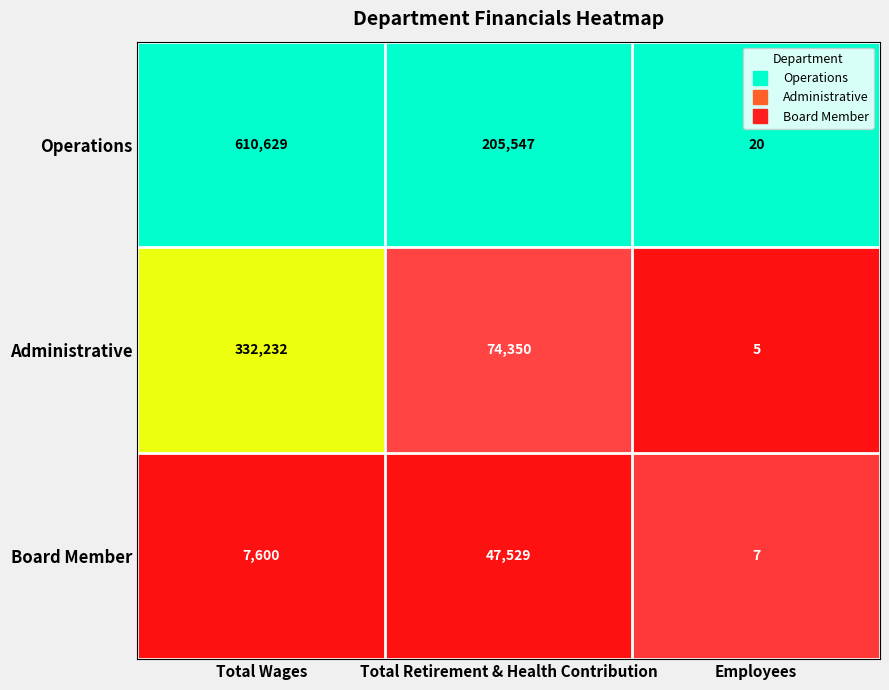

List the series in order of their overall mean, highest first.

Operations, Administrative, Board Member